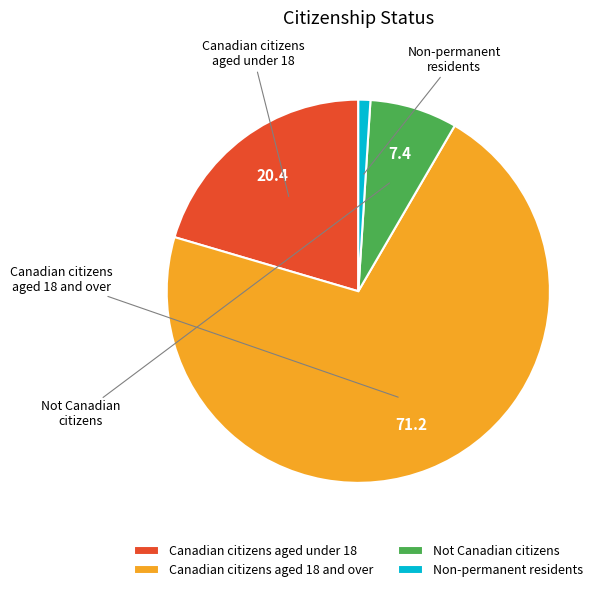

Between Not Canadian citizens and Non-permanent residents, which is larger?

Not Canadian citizens